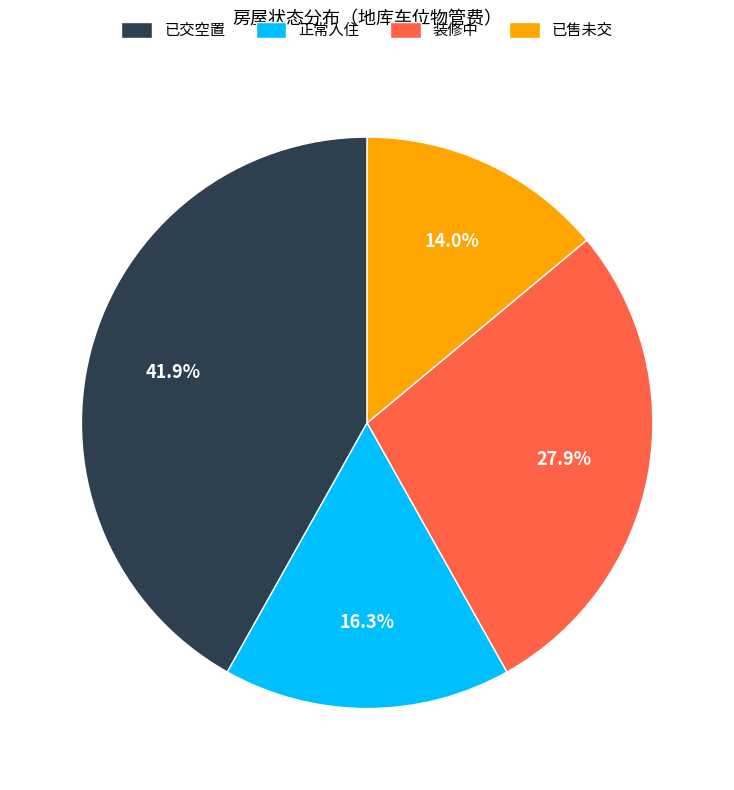

To the nearest percent, what is the difference between the largest and smallest slice percentages?

28%